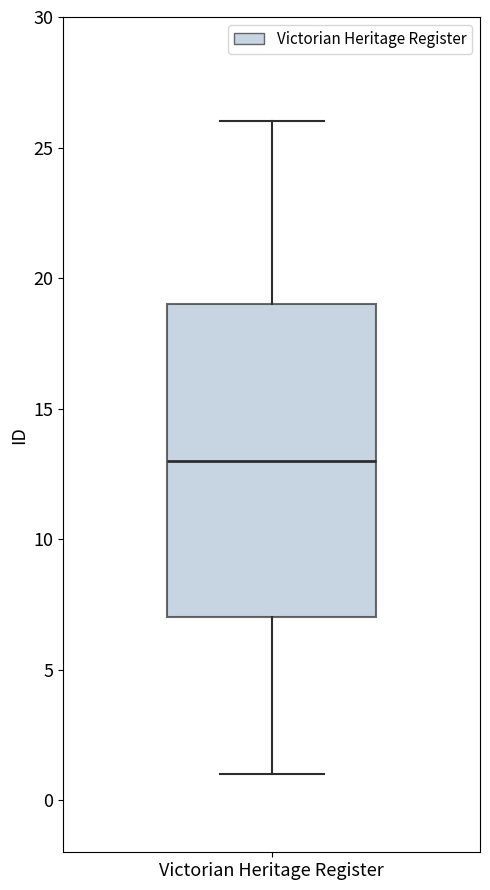

Where does the lower whisker of the box for Victorian Heritage Register end on the y-axis? The values are not printed on the chart, so give them approximately, as read against the axis.

1